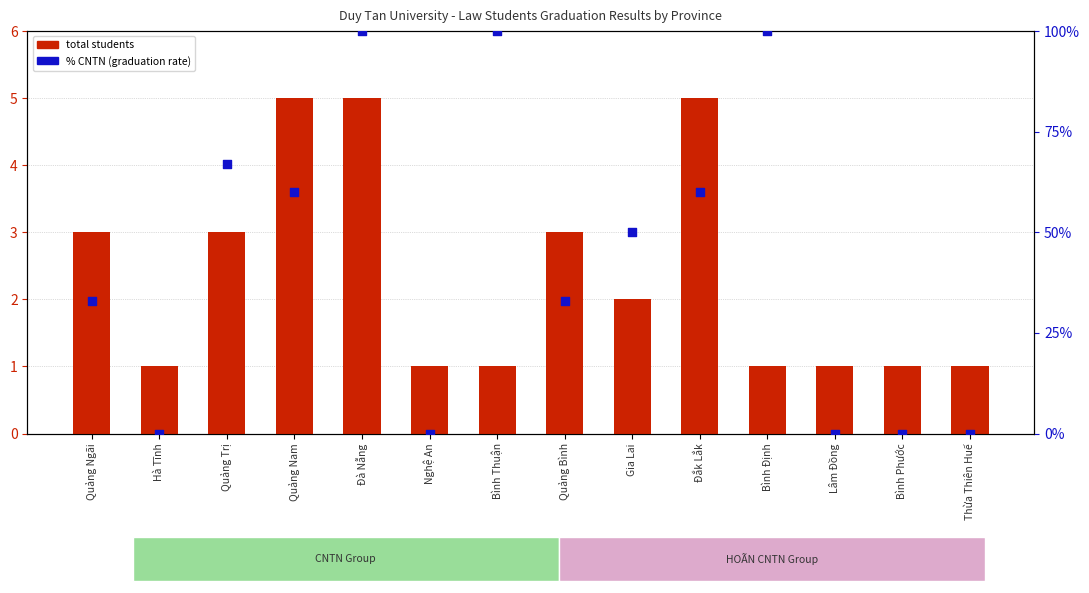

Which series reaches the maximum Y coordinate?

% CNTN (graduation rate)